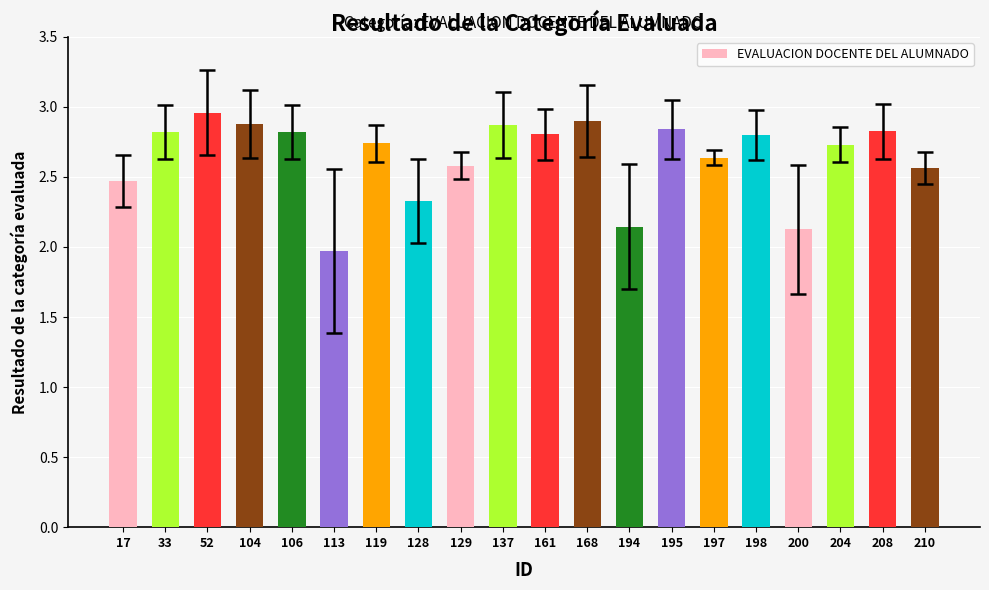

What is the change in value from 119 to 168?

+0.2